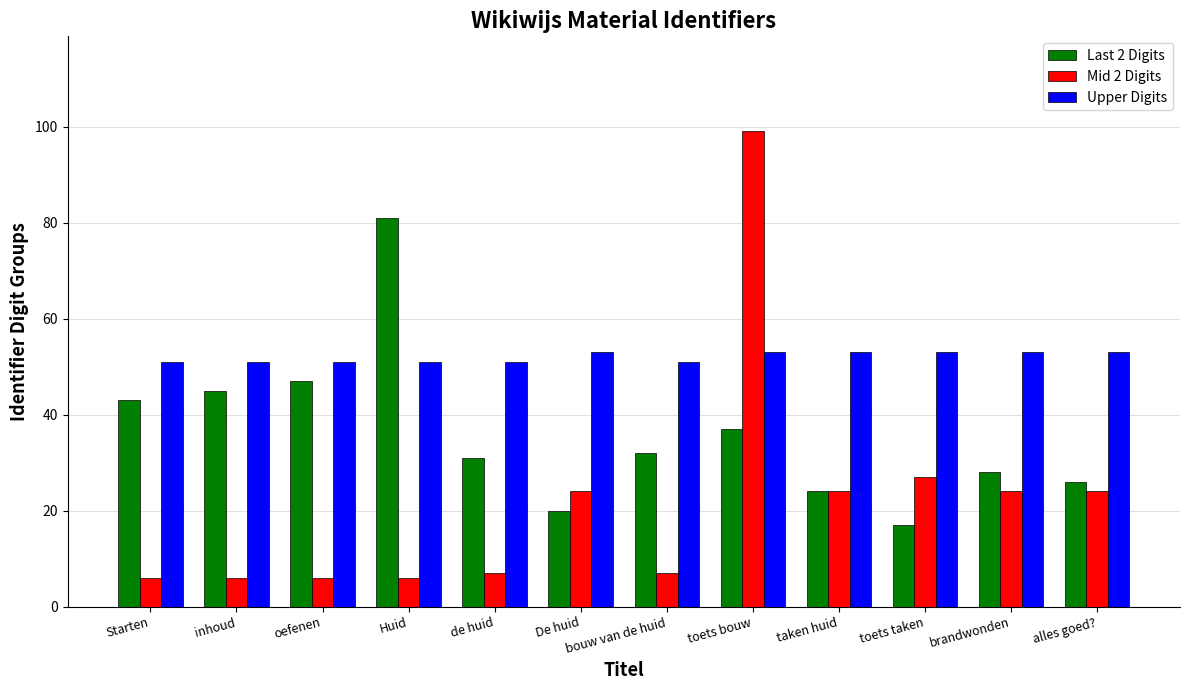

What is the greatest value displayed?

99